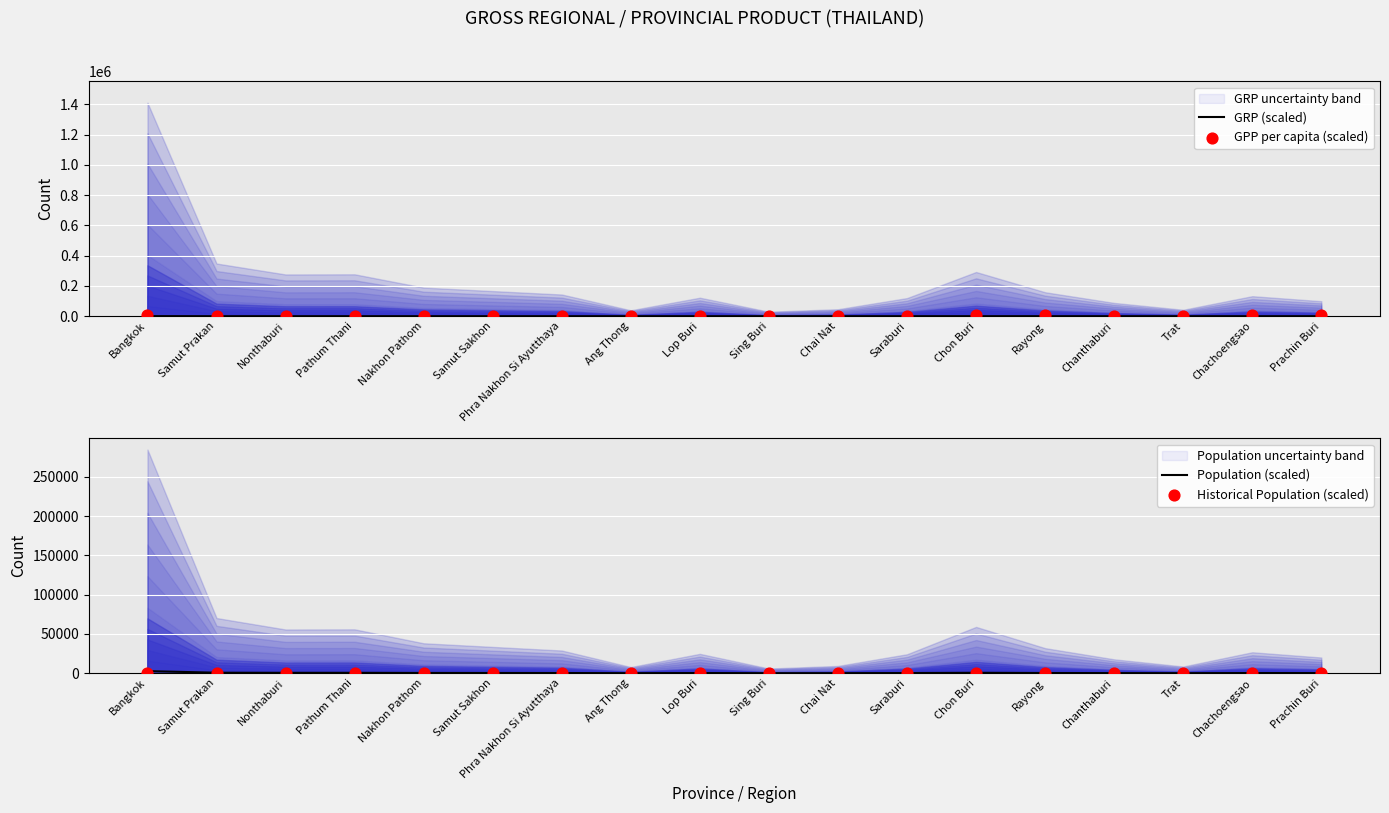

At how many categories does at least one series exceed 2676?

10